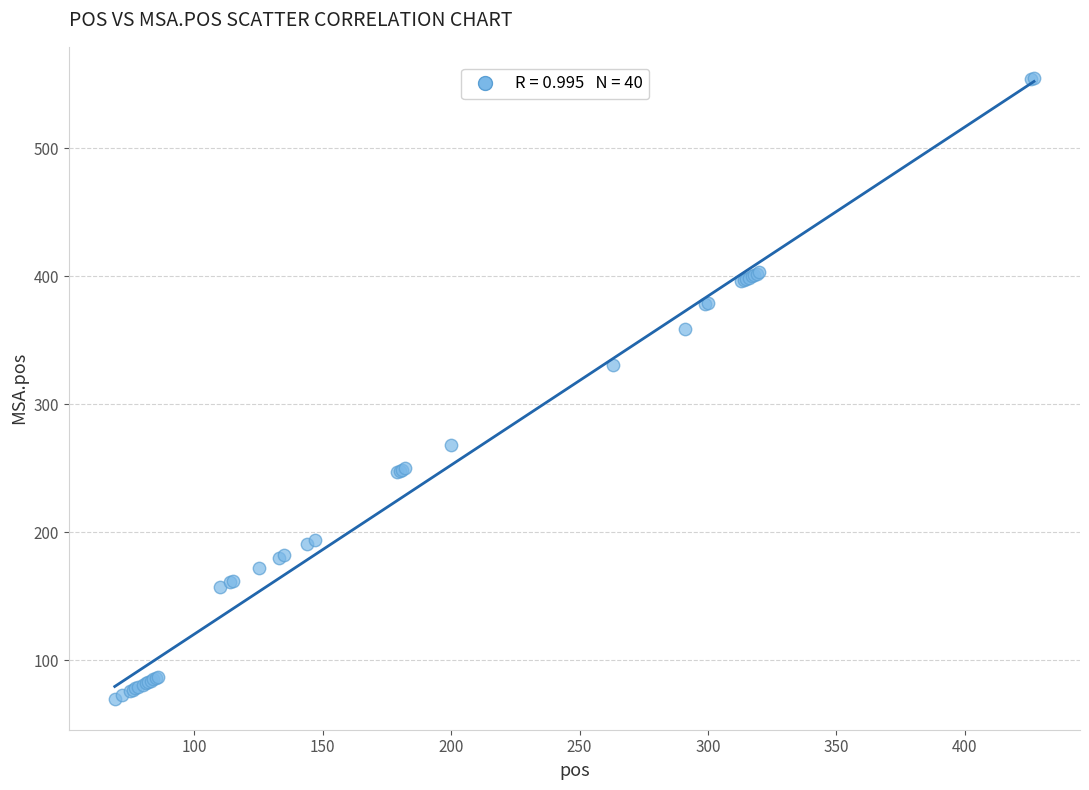

What Y value in the scatter plot is closest to 312?

331